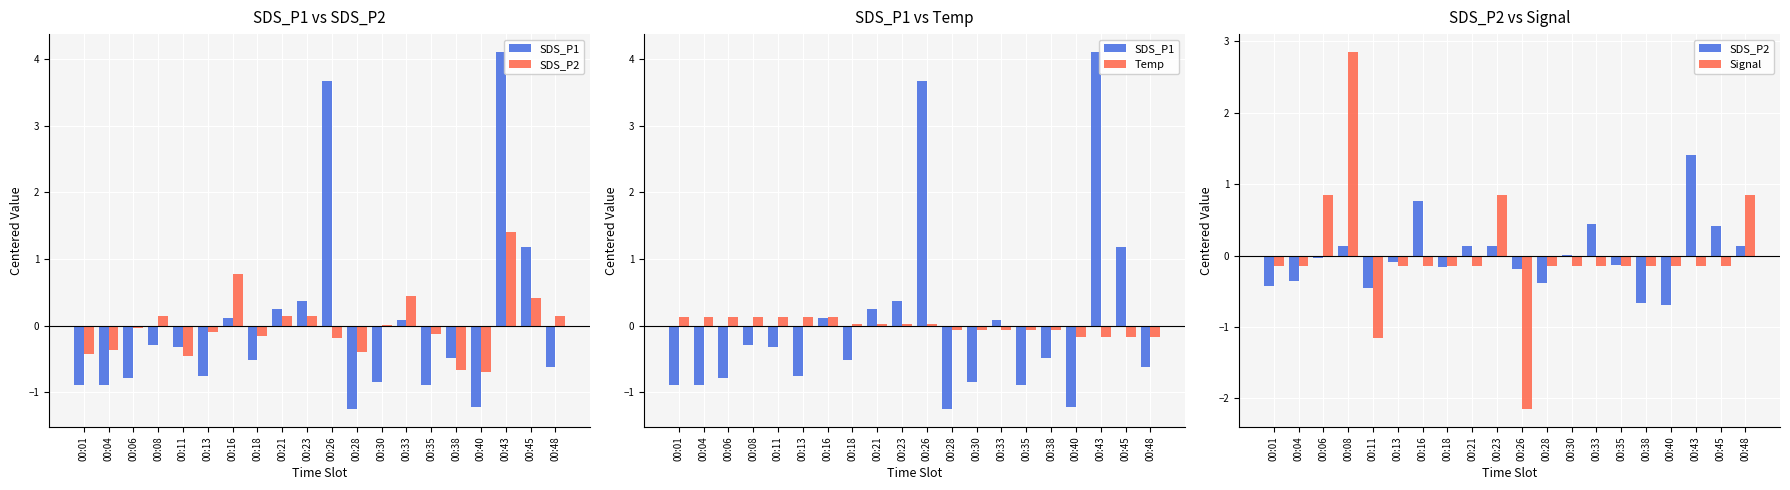

True or false: SDS_P1 has a value of -0.6 at 00:04.

False